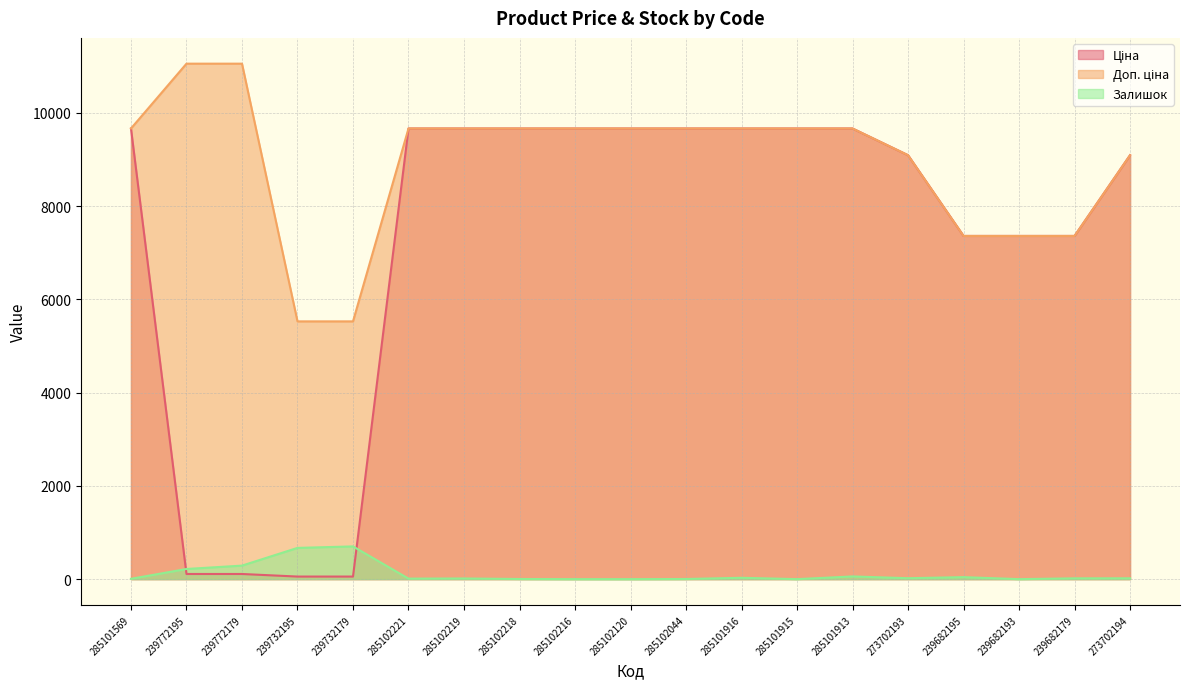

What is the average value of the Залишок series?

110.7